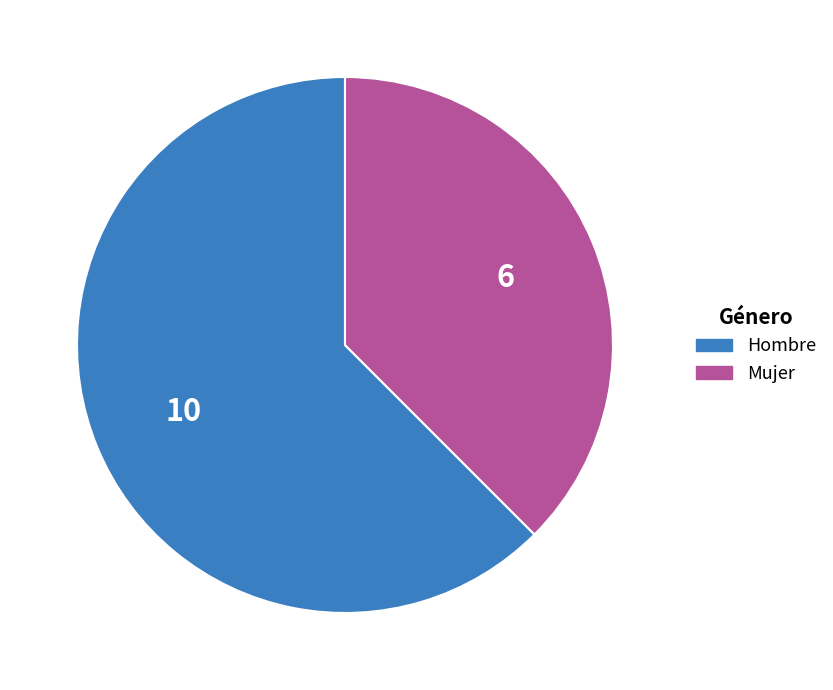

The Hombre slice represents 62% of the pie. True or false?

True